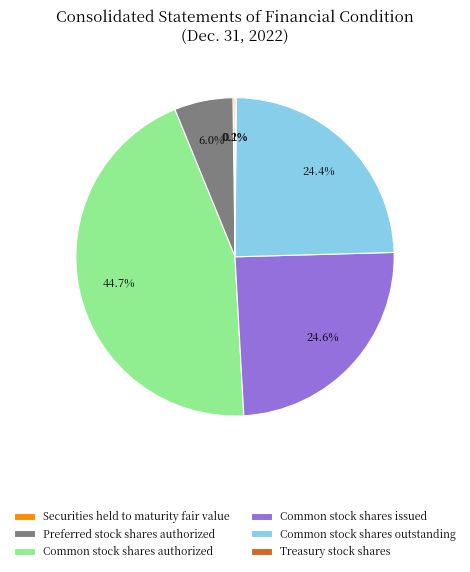

Which category has the biggest portion of the pie?

Common stock shares authorized